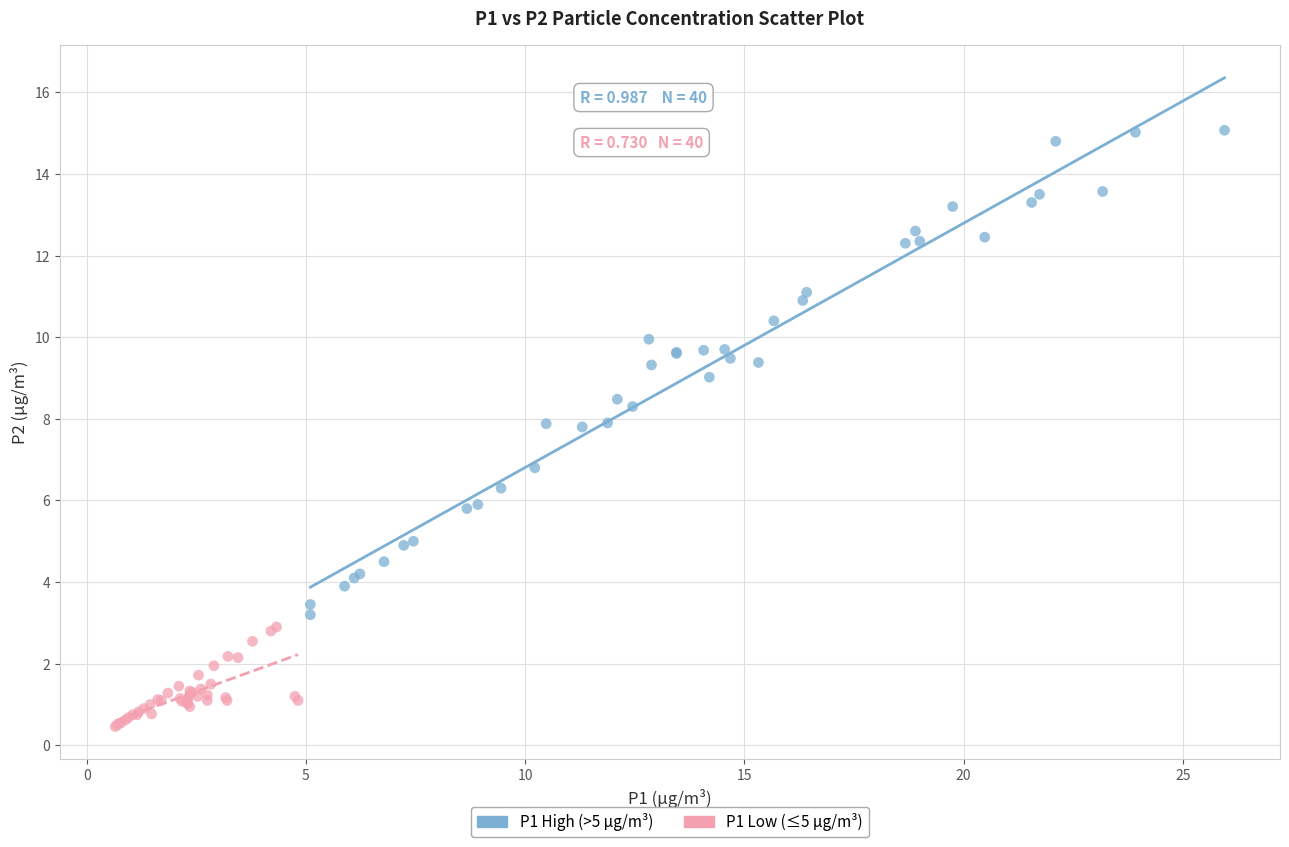

Which series has the largest Y range (max minus min)?

P1 High (>5 μg/m³)